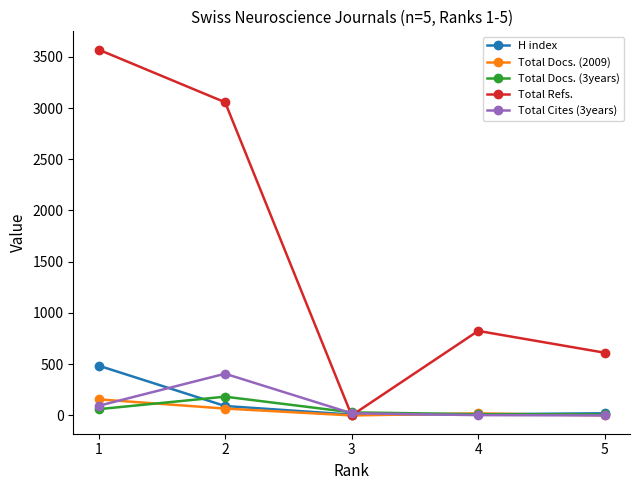

What is the value of the Total Docs. (3years) point at the 4th from the left?

12